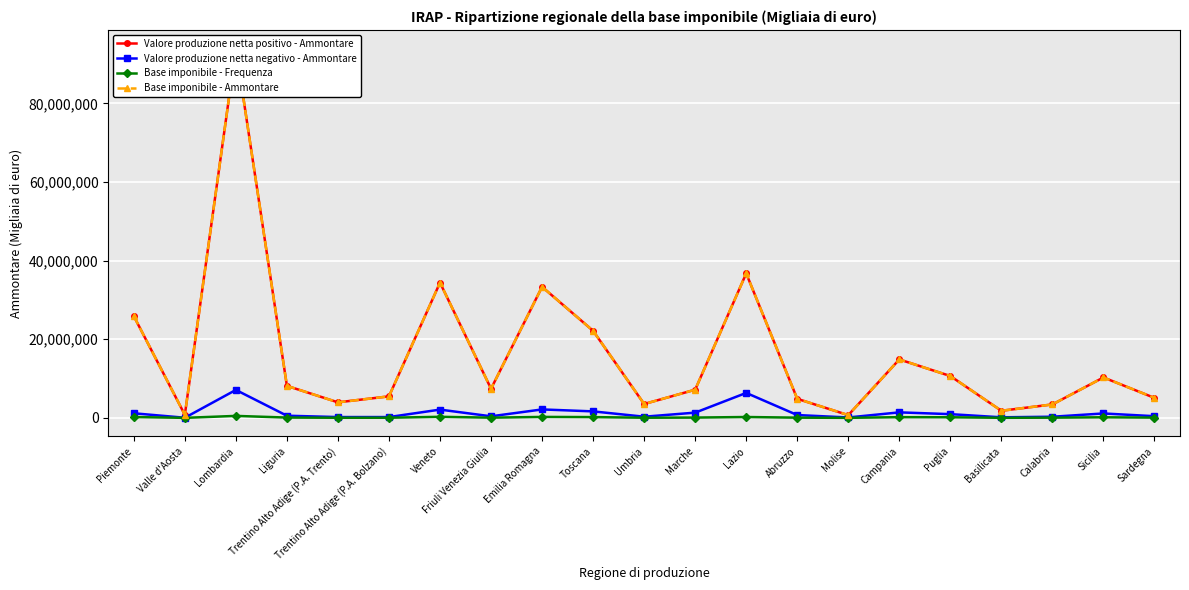

At how many categories does at least one series exceed 29273545?

4